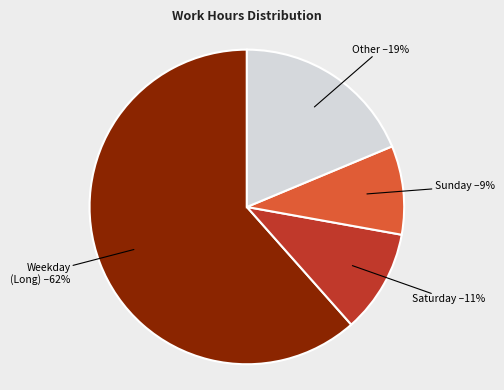

Which slice is the smallest?

Sunday –9%